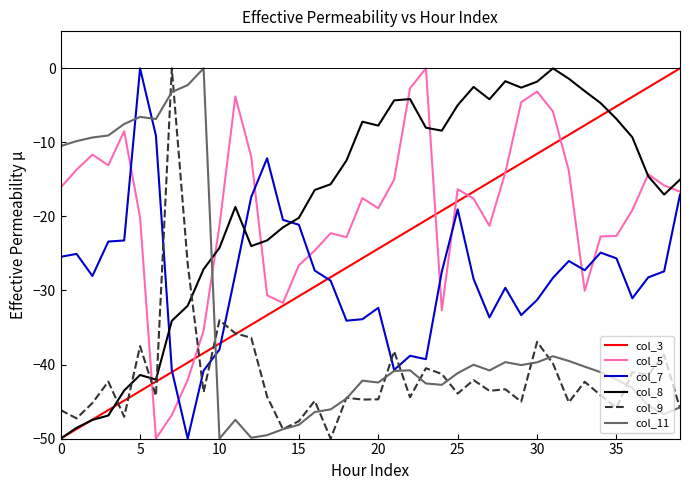

How many intersections are there between col_7 and col_9?

6